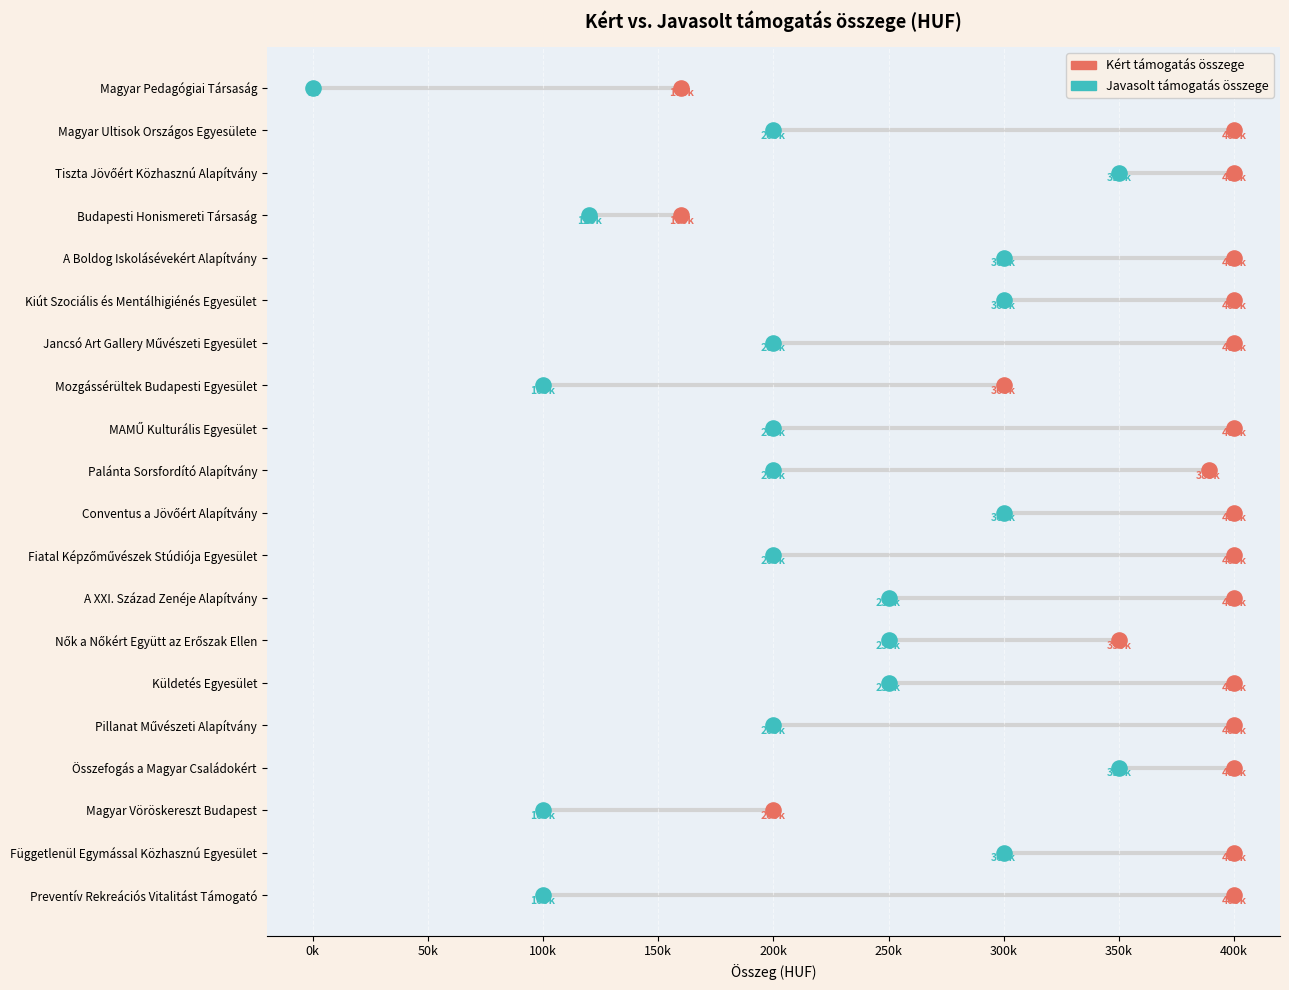

What are all the series names shown in the legend?

Kért támogatás összege, Javasolt támogatás összege